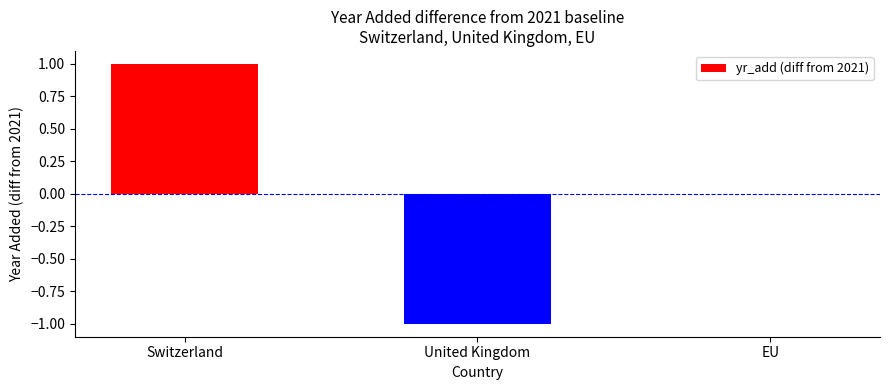

True or false: the data shows 0 at EU.

True